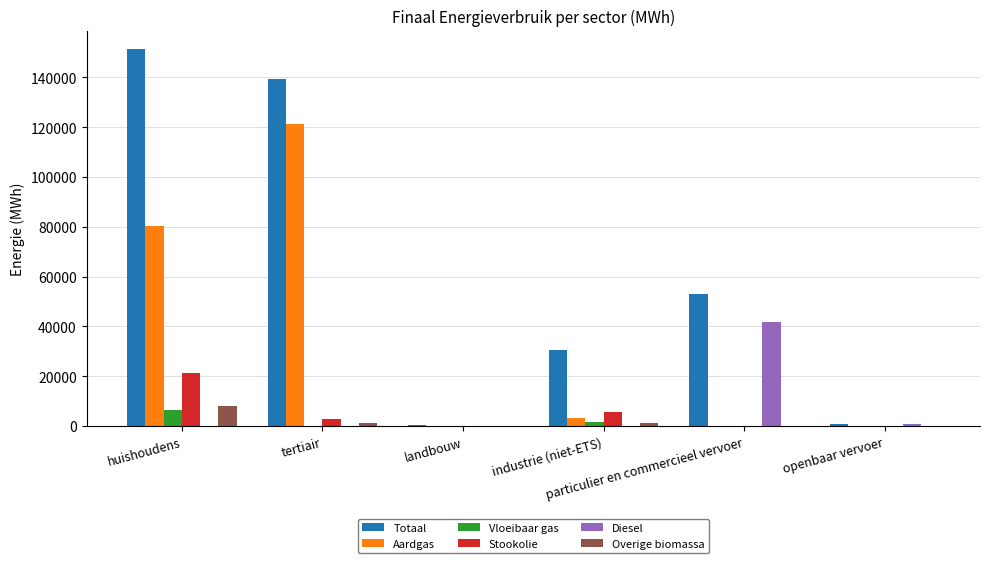

The value of Aardgas at landbouw is 0.0. True or false?

True